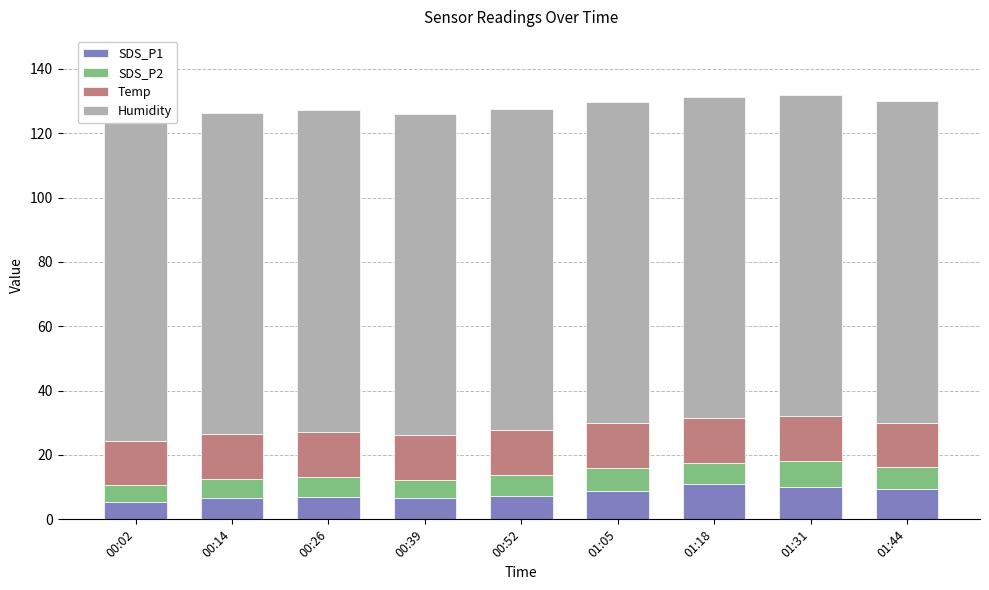

Which label corresponds to the smallest value in the chart?

00:02